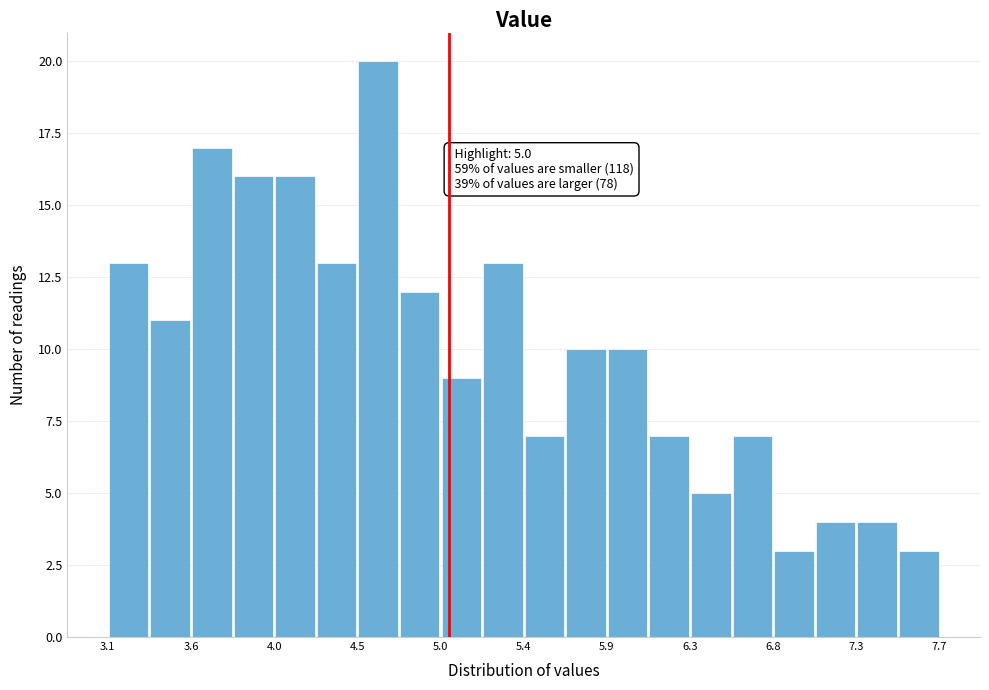

Which range on the x-axis has the tallest bar?

4.50 to 4.70